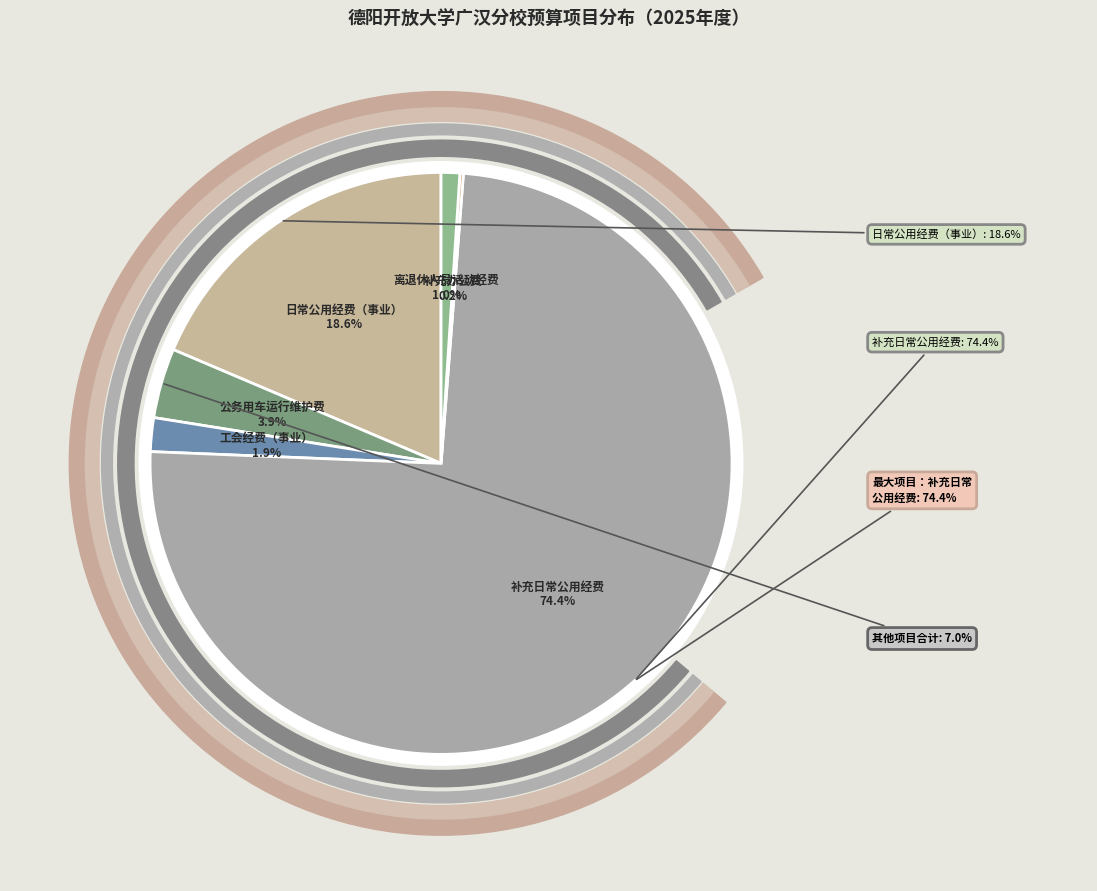

Rank the categories by value from highest to lowest.

补充日常公用经费, 日常公用经费（事业）, 公务用车运行维护费, 工会经费（事业）, 离退休人员活动经费, 补充办公费